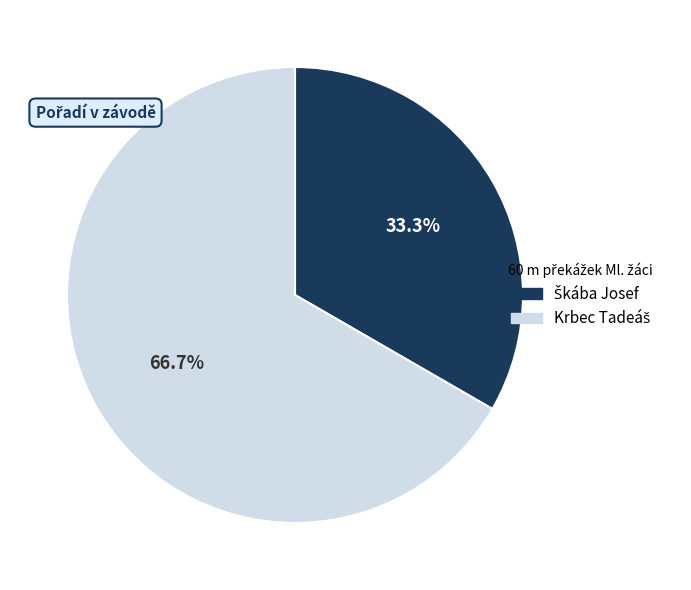

Does any single category account for the majority?

Yes